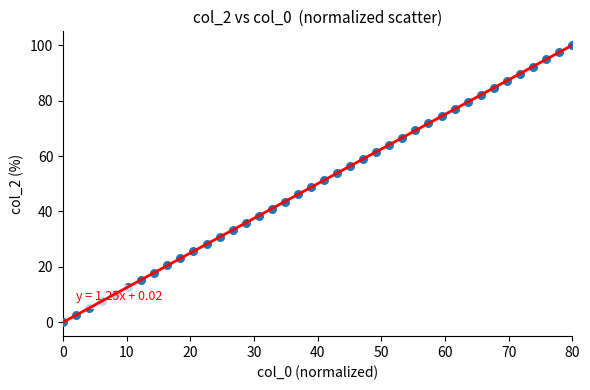

What is the range of X values (max minus min)?

80.0